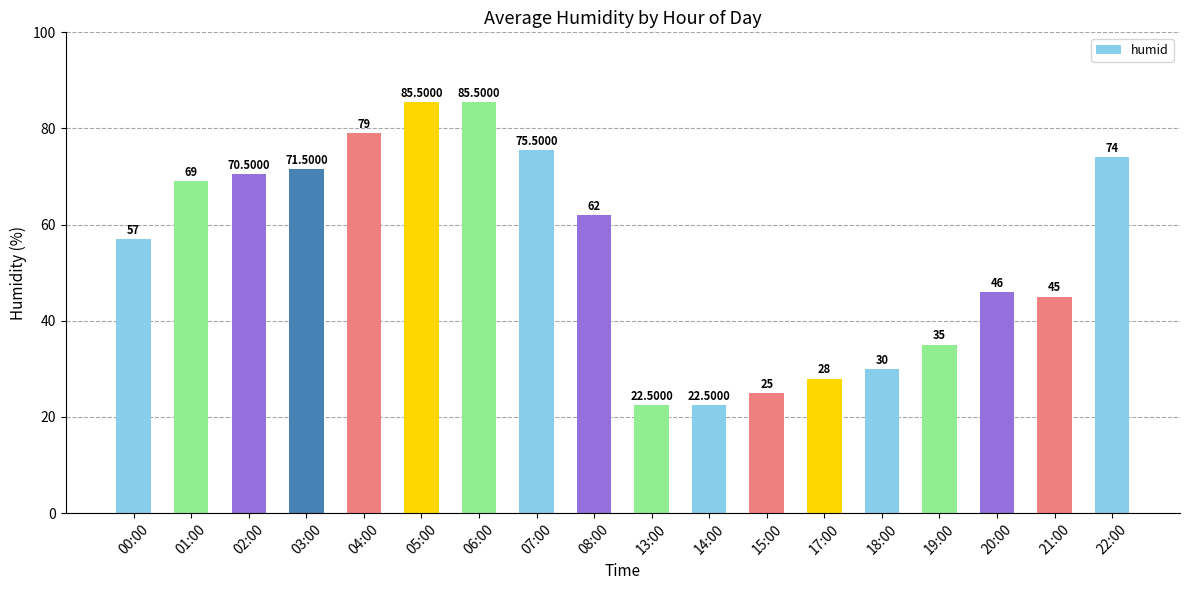

Reading left to right, extract all data points from this chart.

00:00=57.0	01:00=69.0	02:00=70.5	03:00=71.5	04:00=79.0	05:00=85.5	06:00=85.5	07:00=75.5	08:00=62.0	13:00=22.5	14:00=22.5	15:00=25.0	17:00=28.0	18:00=30.0	19:00=35.0	20:00=46.0	21:00=45.0	22:00=74.0